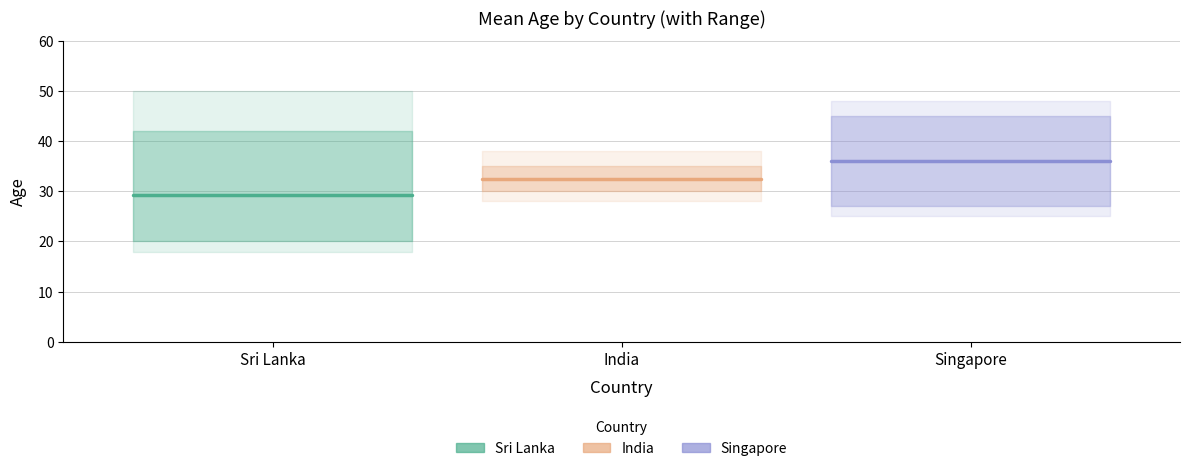

Is the value of Singapore at Sri Lanka greater than the value of Sri Lanka at Sri Lanka?

Yes